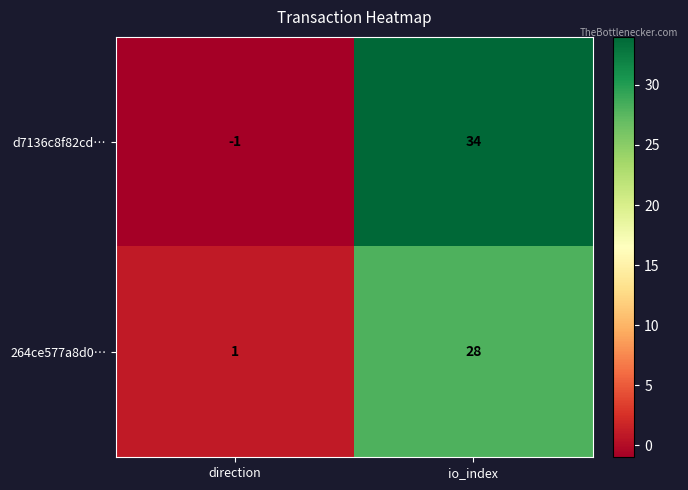

What is the greatest value displayed?

34